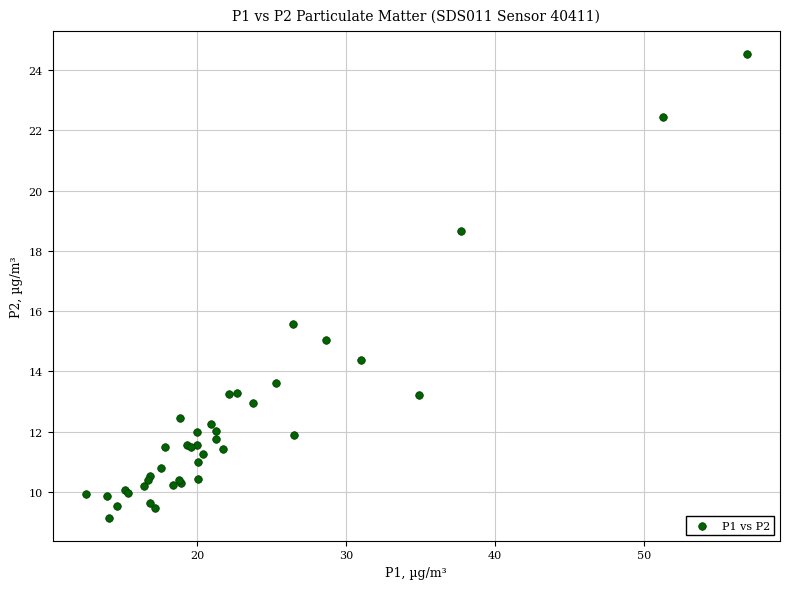

What Y value in the scatter plot is closest to 16?

15.6